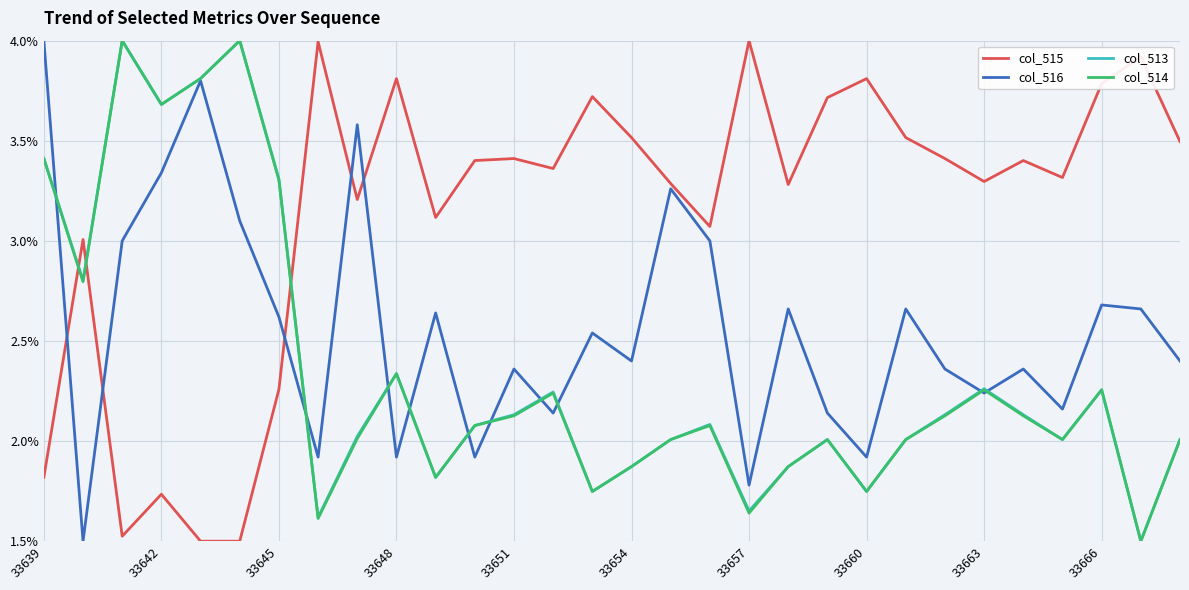

What is the lowest value of the col_516 series?

1.5